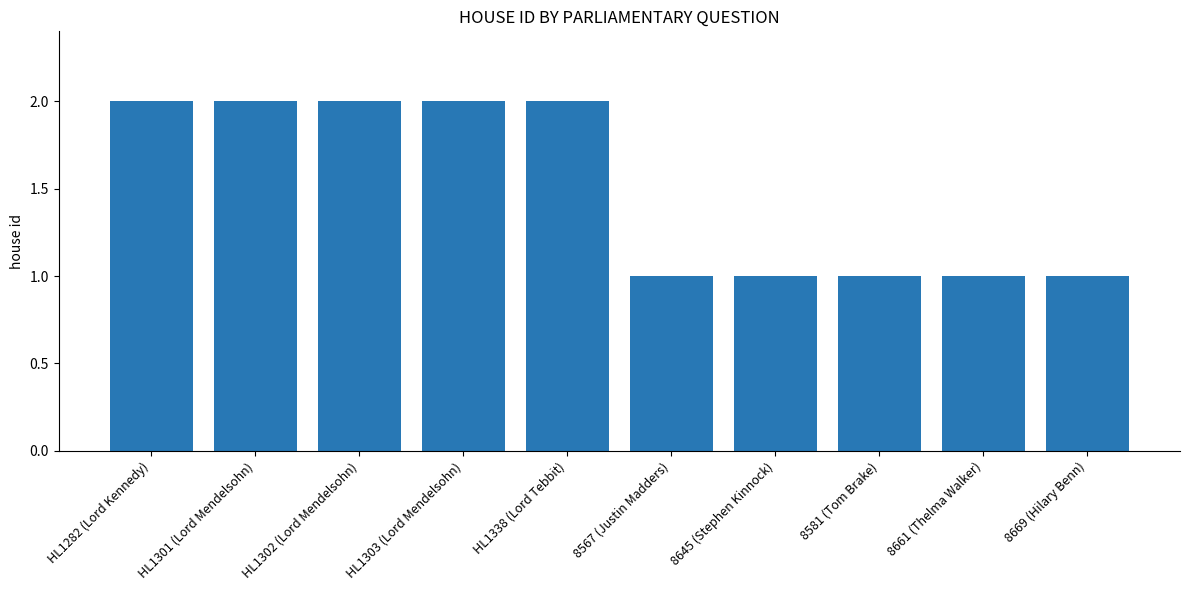

Approximately how many times larger is the value at 8645 (Stephen Kinnock) compared to HL1338 (Lord Tebbit)?

0.5